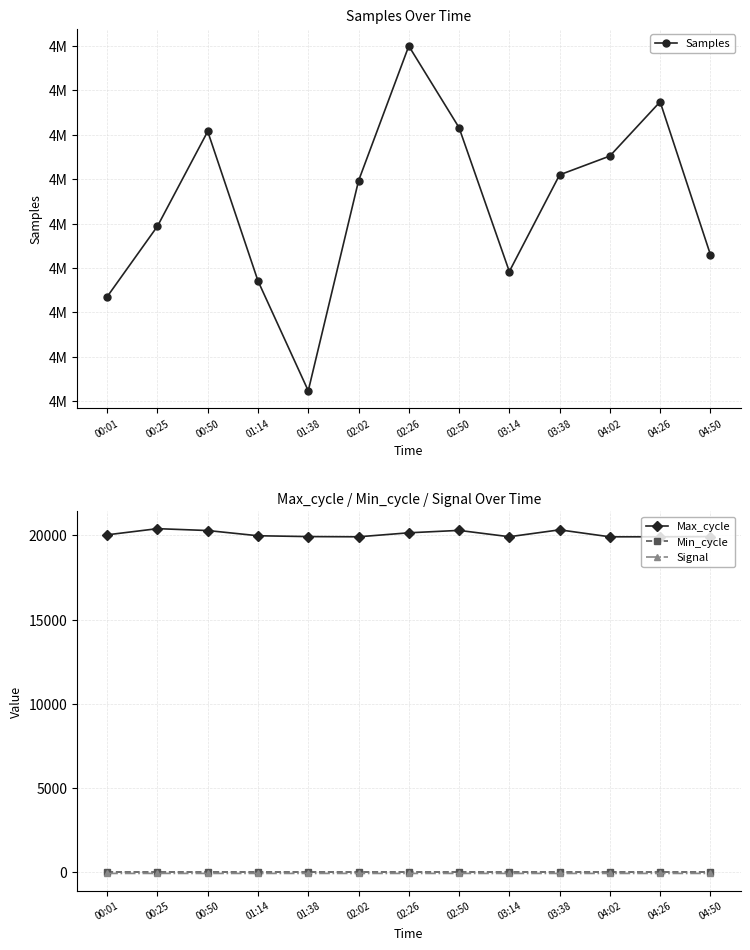

Count the Signal values in the range -62 to -61.

13